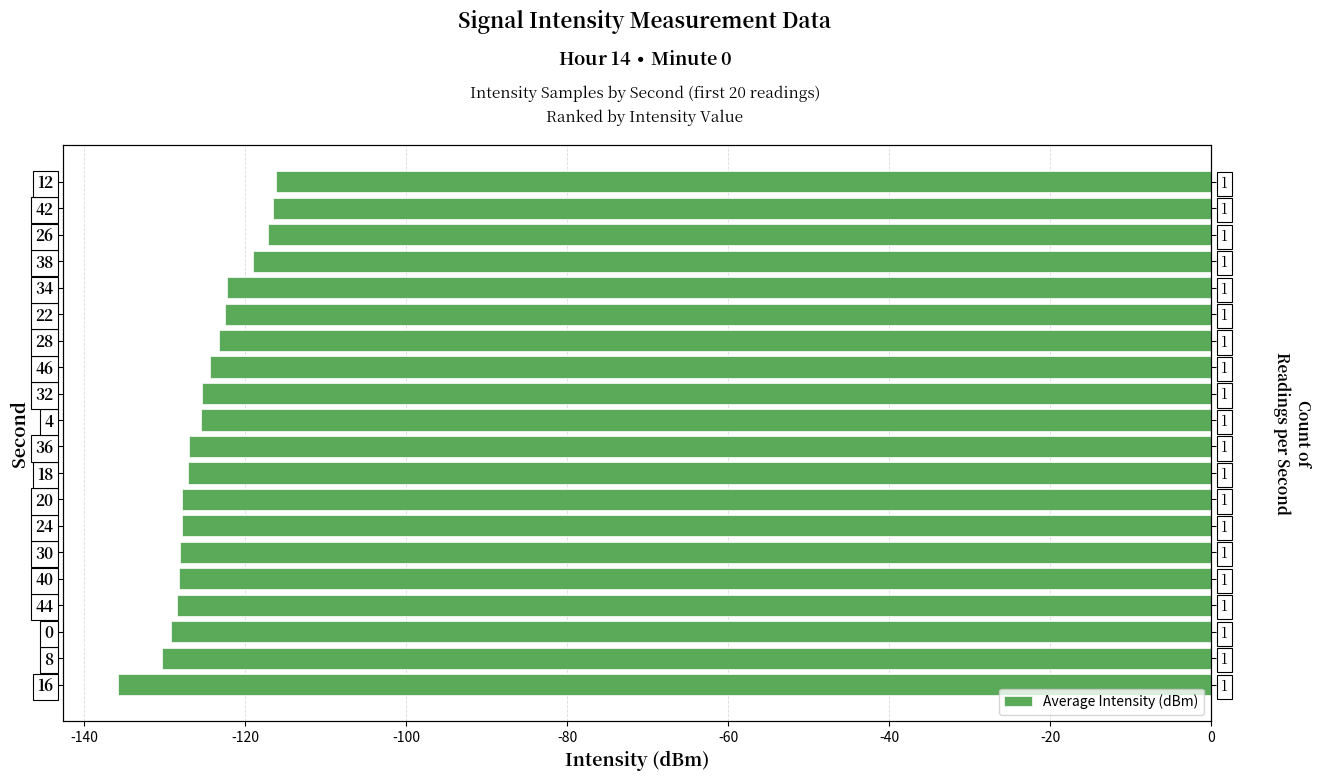

Where does the data first go above -125?

46